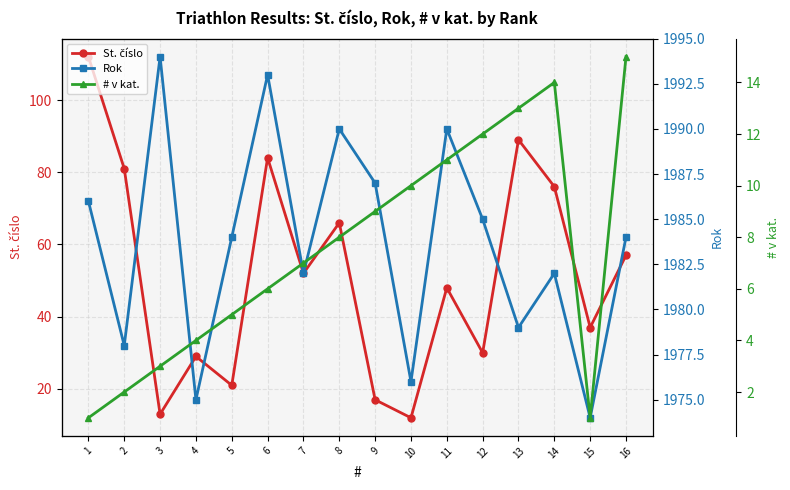

True or false: Rok and St. číslo intersect in this chart.

False